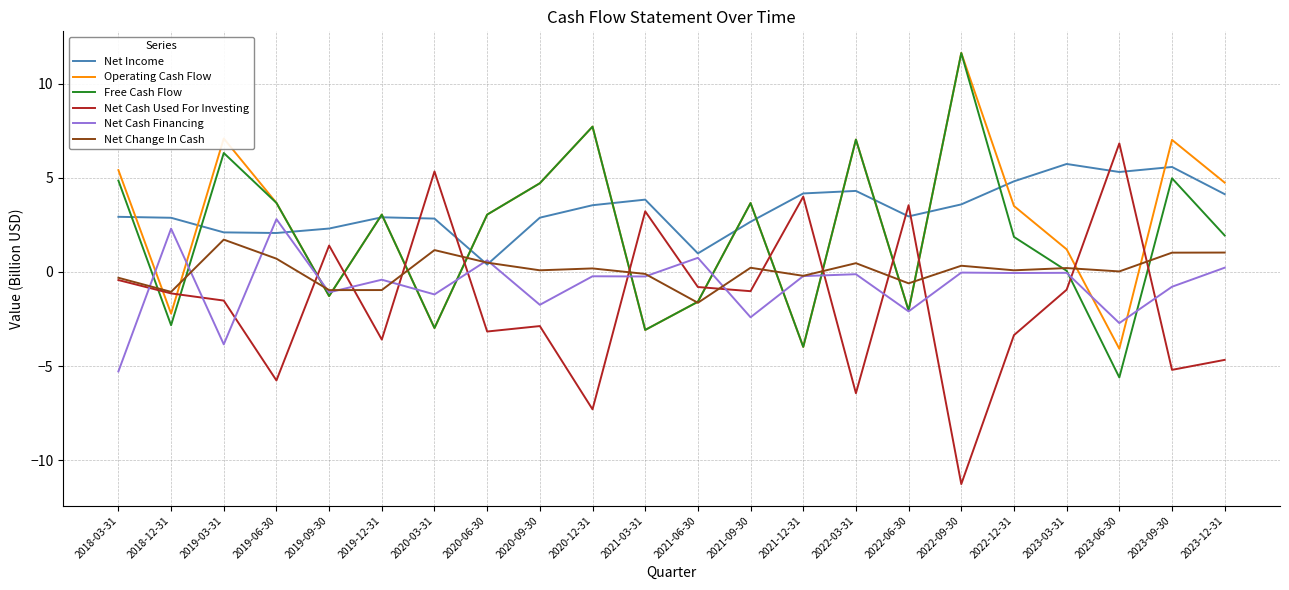

What is the difference between the second highest and second lowest values in the Net Cash Used For Investing series?

12.6